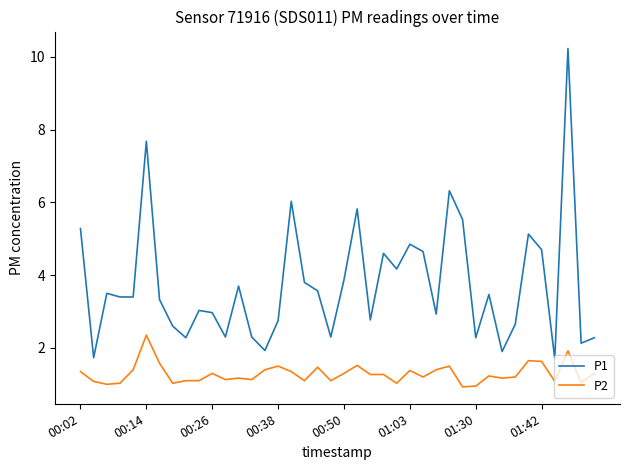

True or false: P1 and P2 intersect in this chart.

False